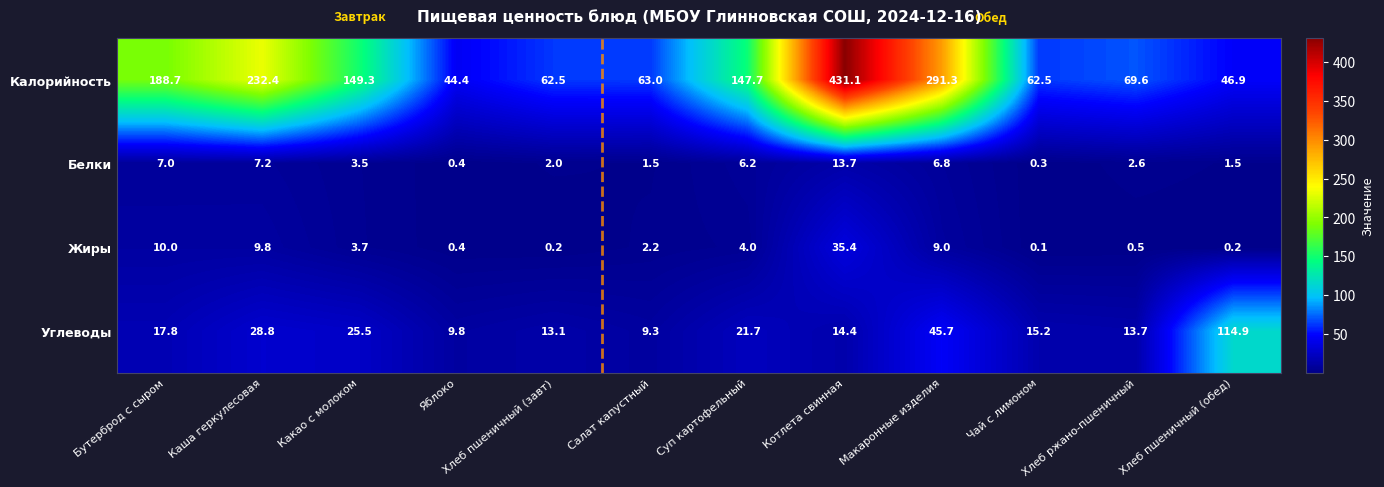

What is the difference between the maximum and second lowest values in the Калорийность series?

384.2